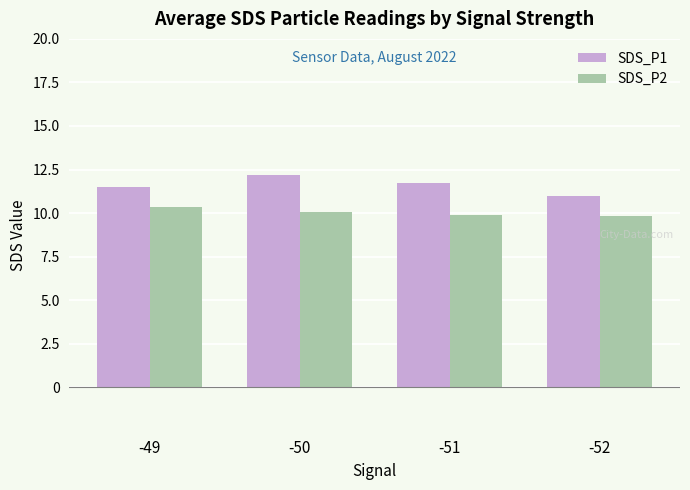

What are all the series names shown in the legend?

SDS_P1, SDS_P2